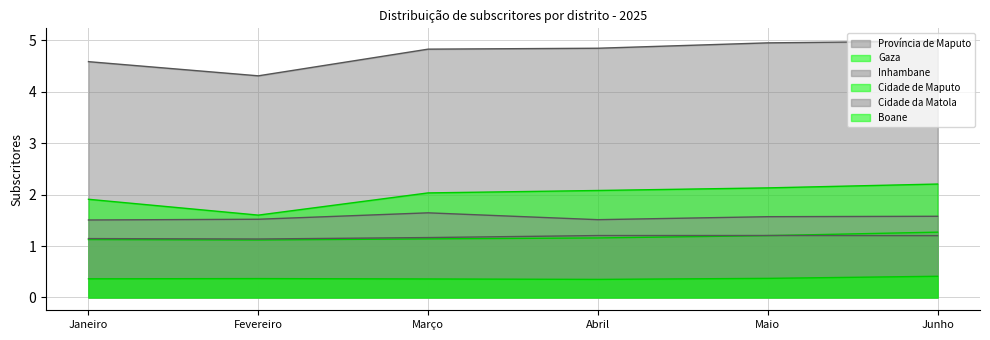

True or false: Província de Maputo and Cidade de Maputo cross at least once.

False